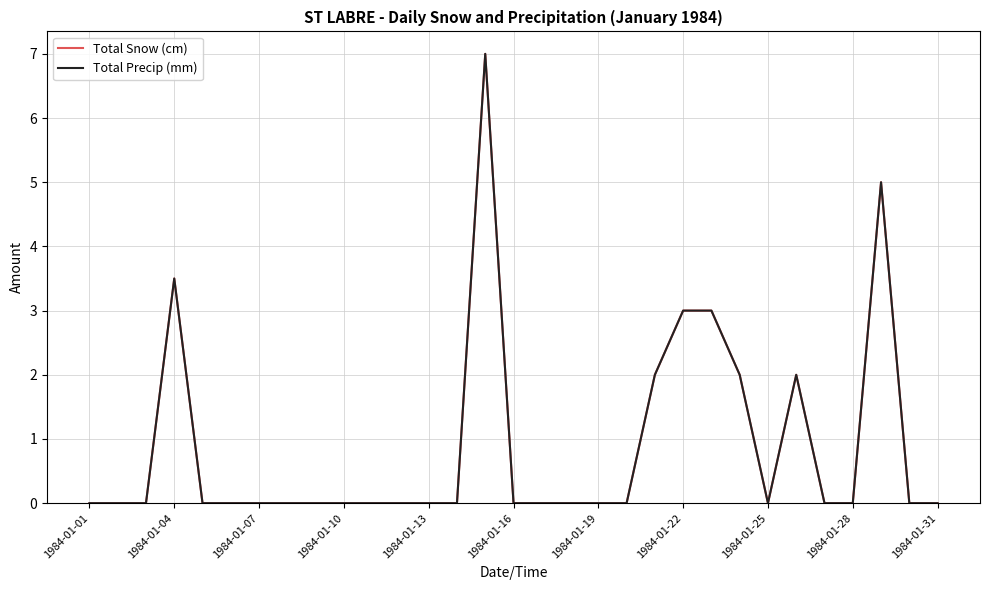

What is the average value of the Total Precip (mm) series?

0.9